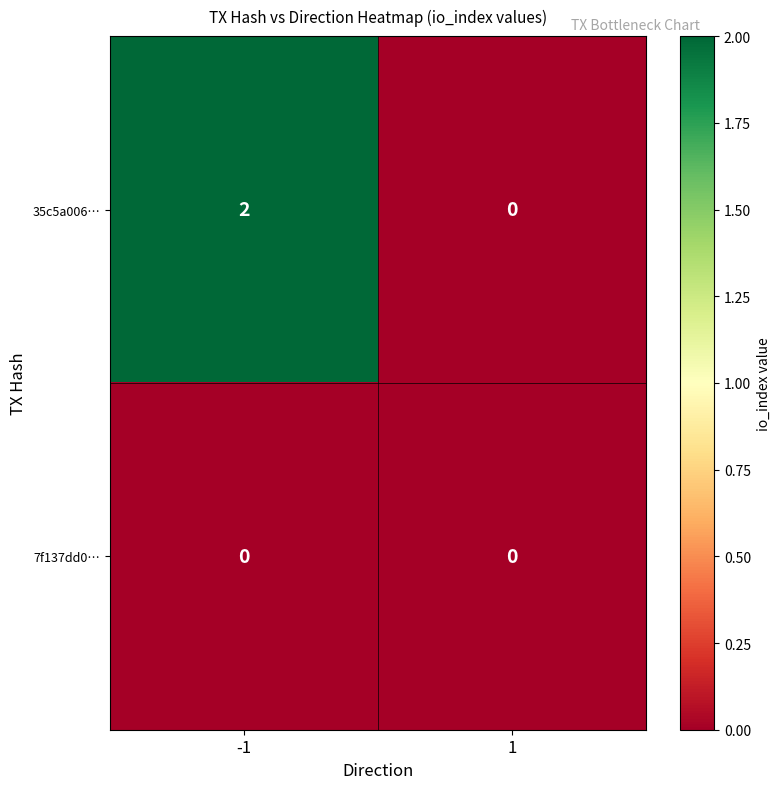

The 35c5a006… series shows 2 at -1. True or false?

True